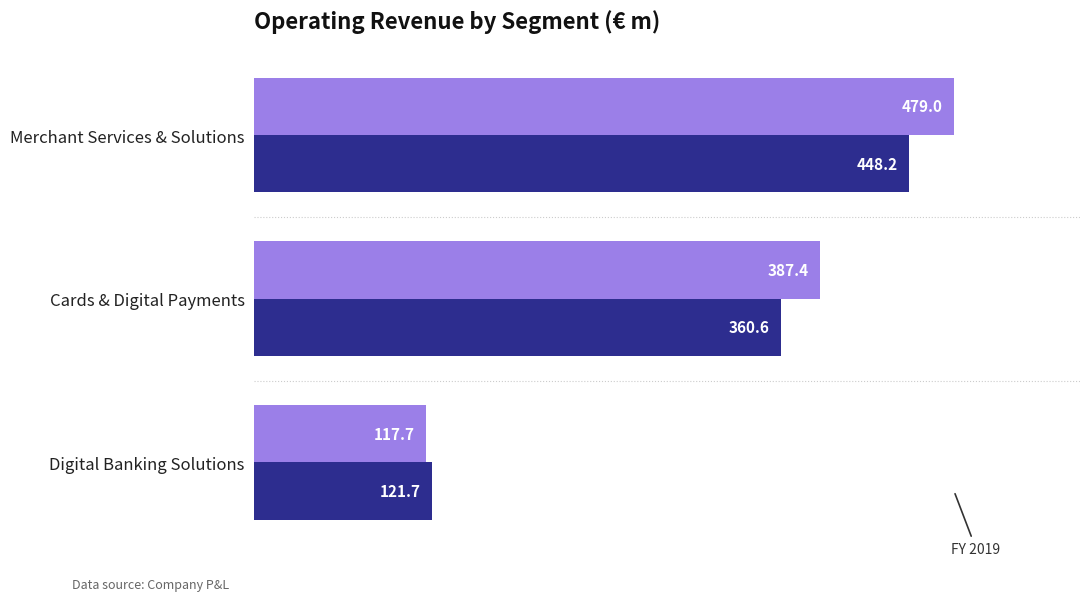

What is the spread (max minus min) of values at Merchant Services & Solutions?

30.8